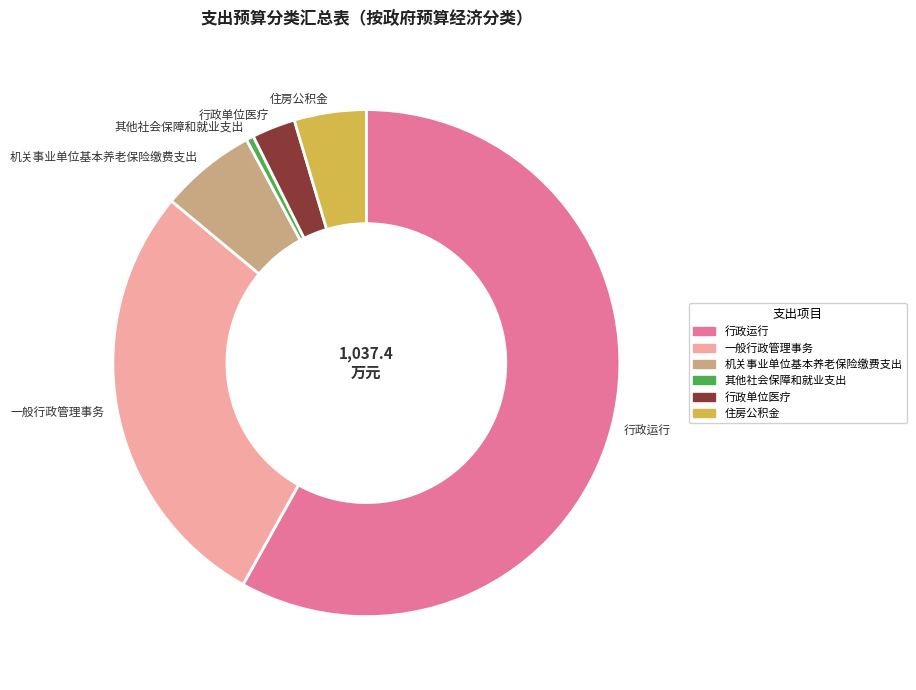

Between 住房公积金 and 机关事业单位基本养老保险缴费支出, which is larger?

机关事业单位基本养老保险缴费支出